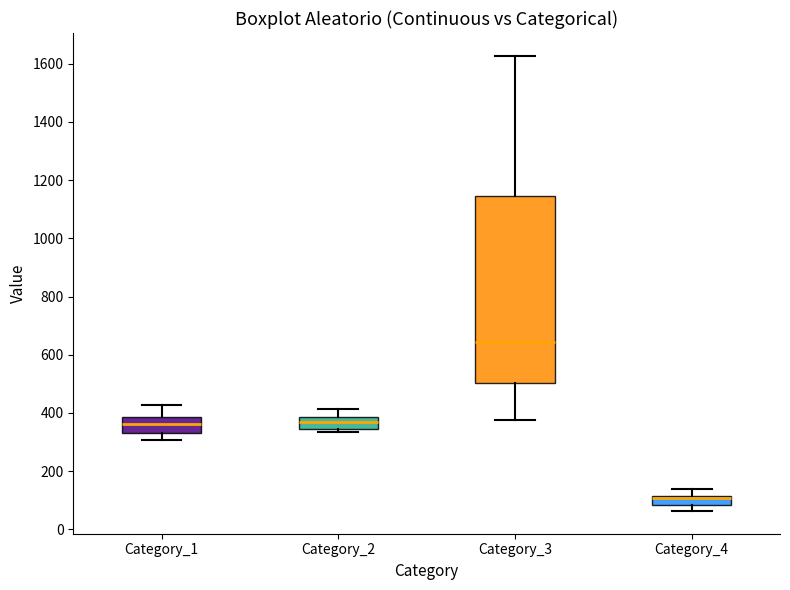

Comparing the boxes themselves (not the whiskers), which one is the tallest?

Category_3